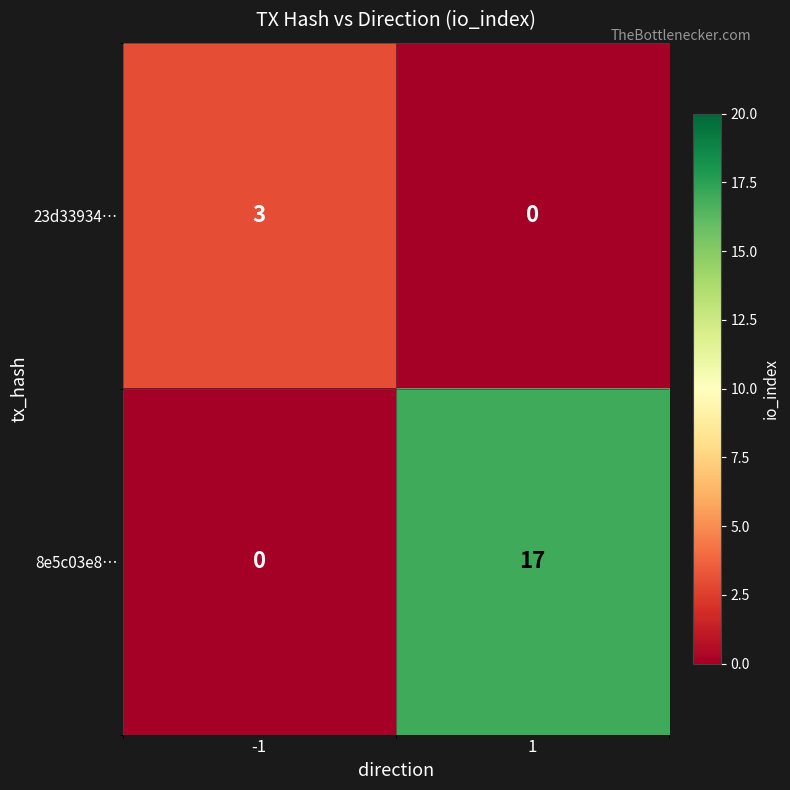

How many series are shown in this chart?

2